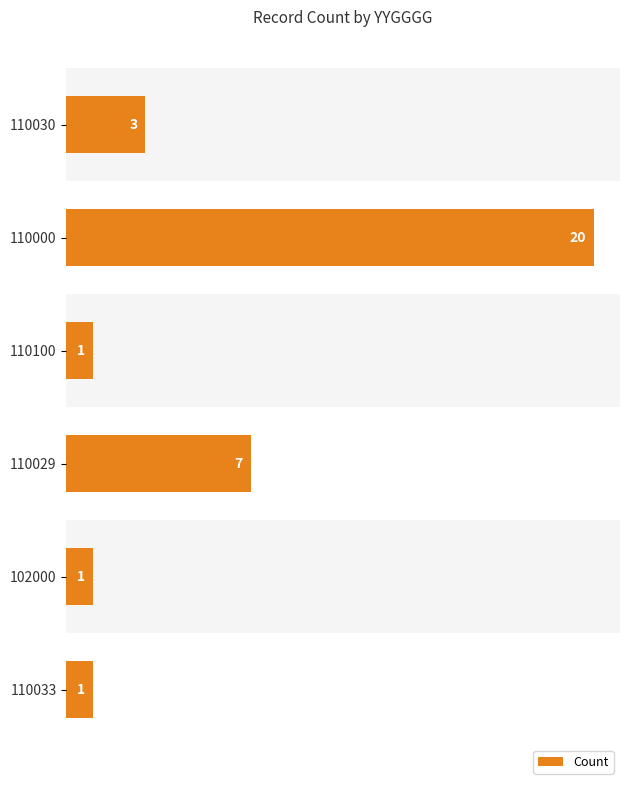

True or false: the data shows 32 at 110000.

False